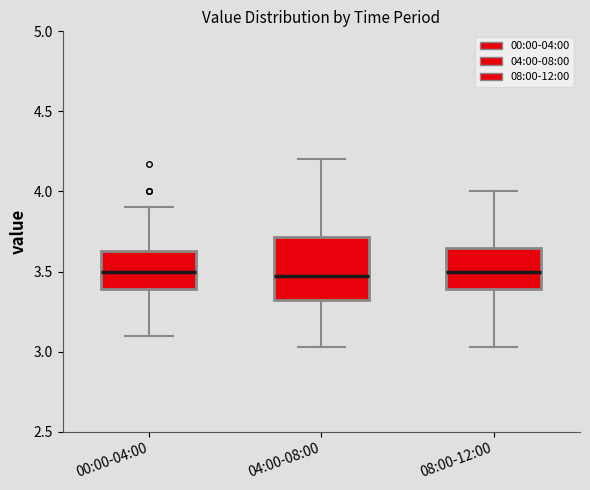

Reading left to right, read every box against the y-axis: the position of its median line, the range the box covers, and the ends of its whiskers. The values are not printed on the chart, so give them approximately, as read against the axis.

00:00-04:00: median 3.50, box 3.40 to 3.65, whiskers 3.10 to 3.90
04:00-08:00: median 3.45, box 3.30 to 3.70, whiskers 3.05 to 4.20
08:00-12:00: median 3.50, box 3.40 to 3.65, whiskers 3.05 to 4.00